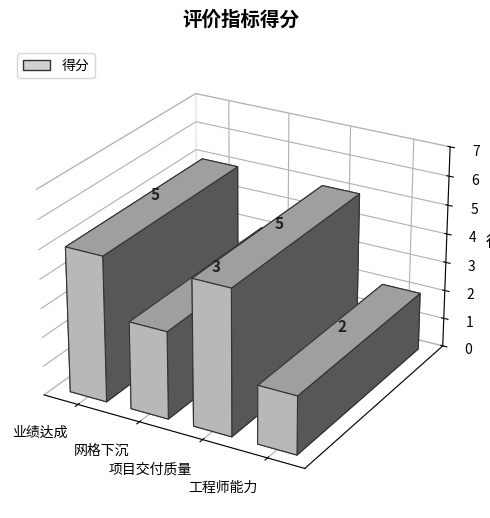

Reading right to left, extract all data points from this chart.

2	5	3	5